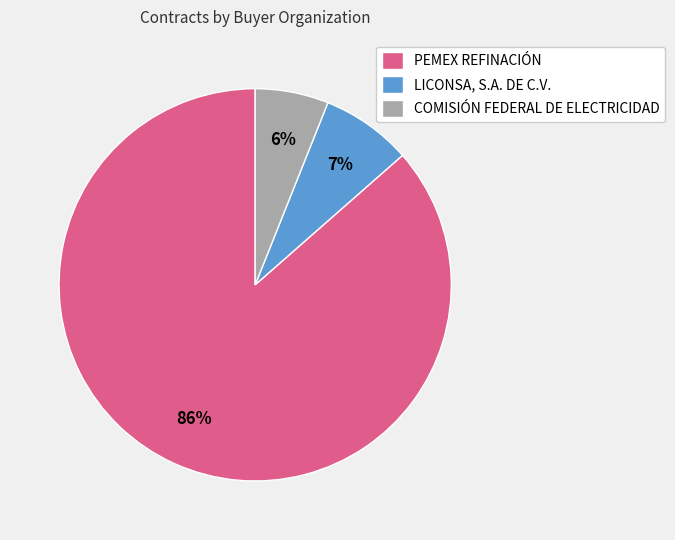

To the nearest percent, what is the combined percentage of LICONSA, S.A. DE C.V. and PEMEX REFINACIÓN?

94%